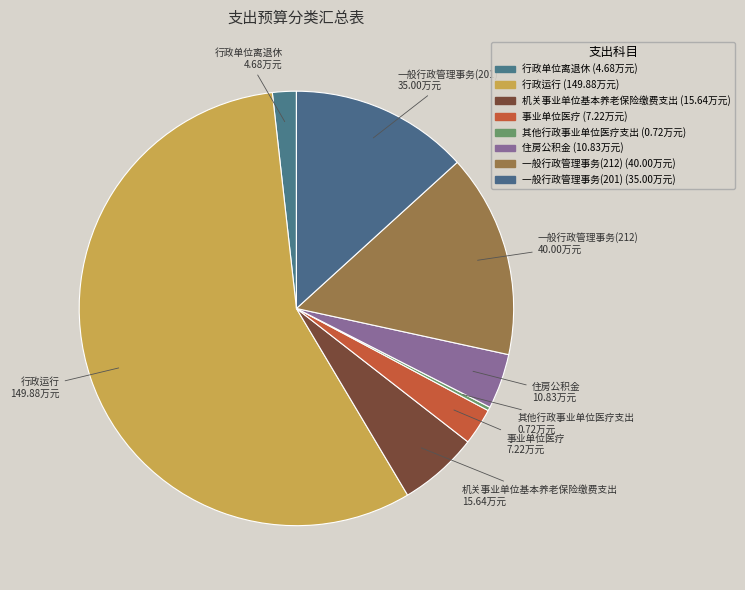

True or false: 行政运行 accounts for 57% of the total.

True